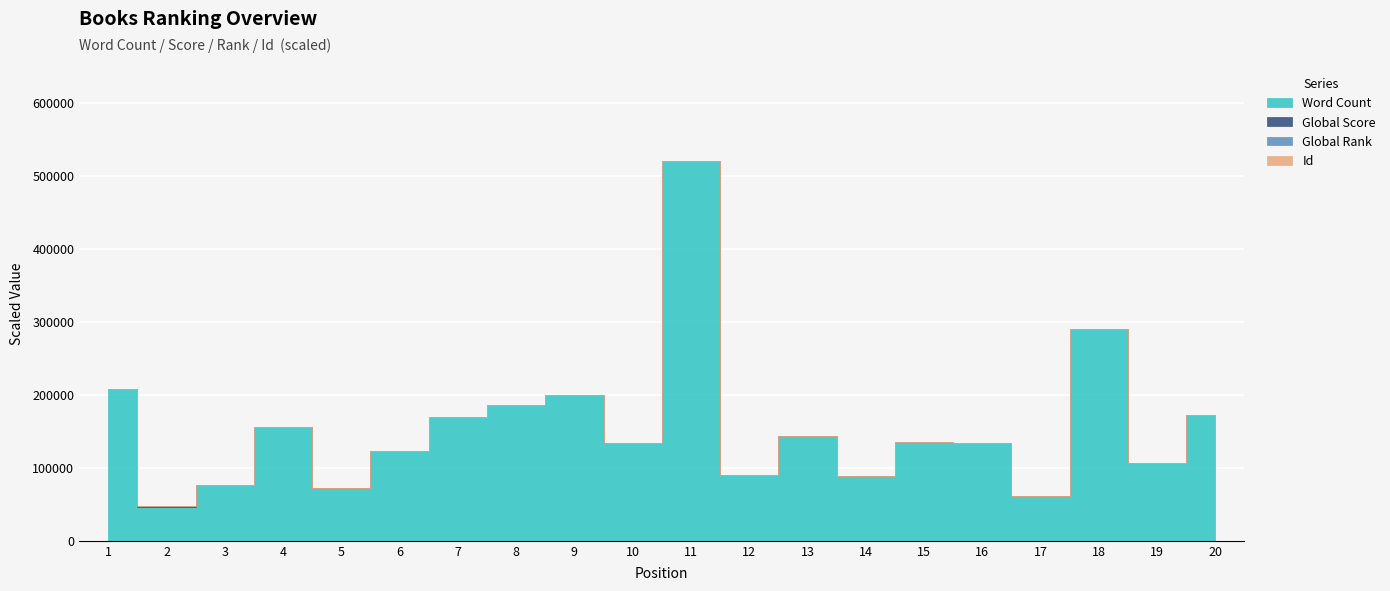

What is the difference between the second highest and second lowest values in the Word Count series?

228000